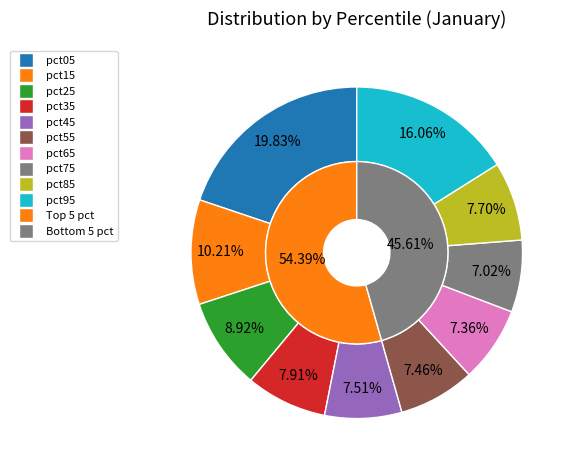

How many segments does this pie chart have?

10